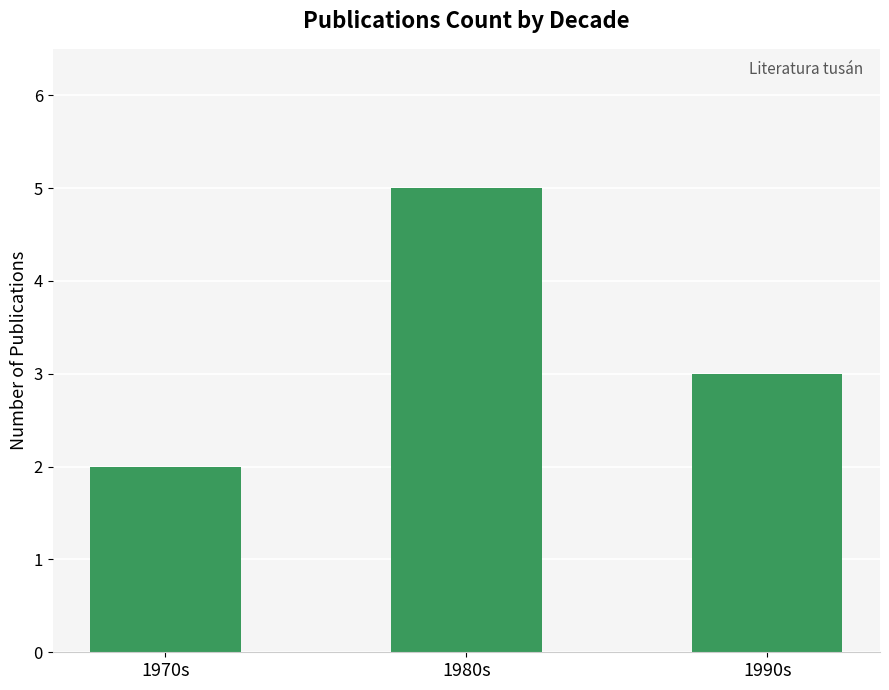

How many bars are there in total?

3